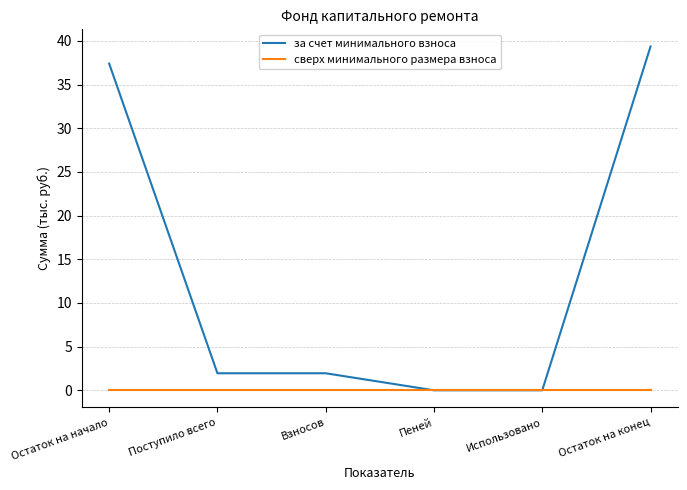

List the series in order of their overall mean, highest first.

за счет минимального взноса, сверх минимального размера взноса